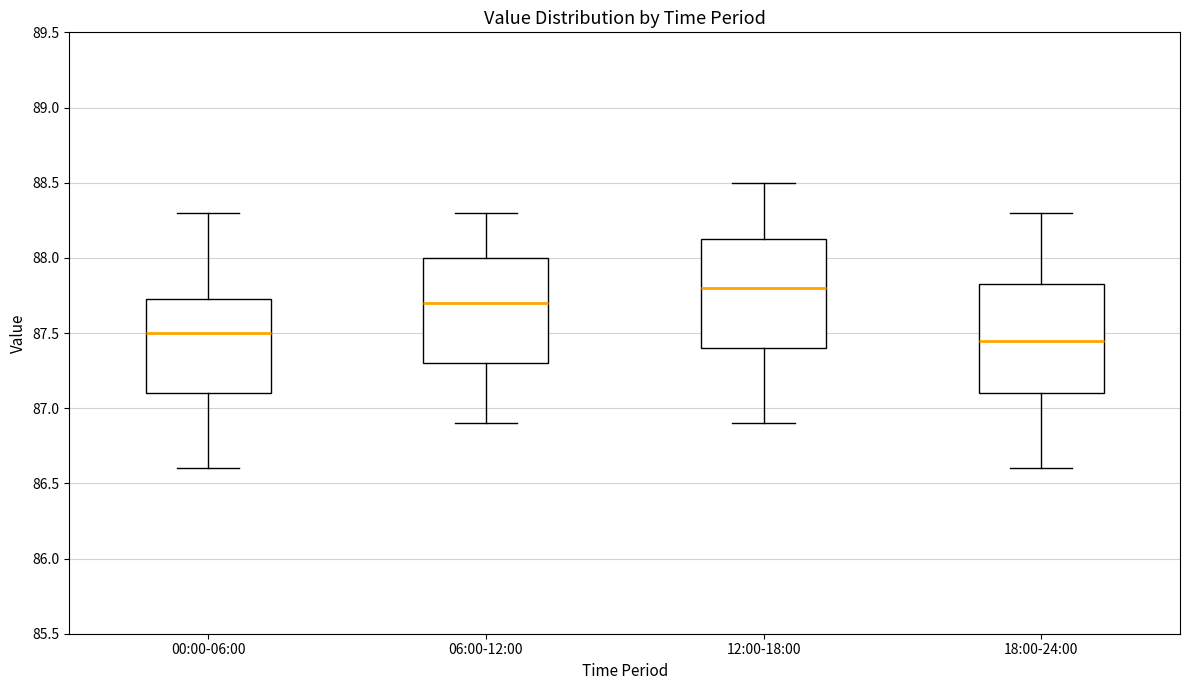

Where does the upper whisker of the box for 00:00-06:00 end on the y-axis? The values are not printed on the chart, so give them approximately, as read against the axis.

88.30